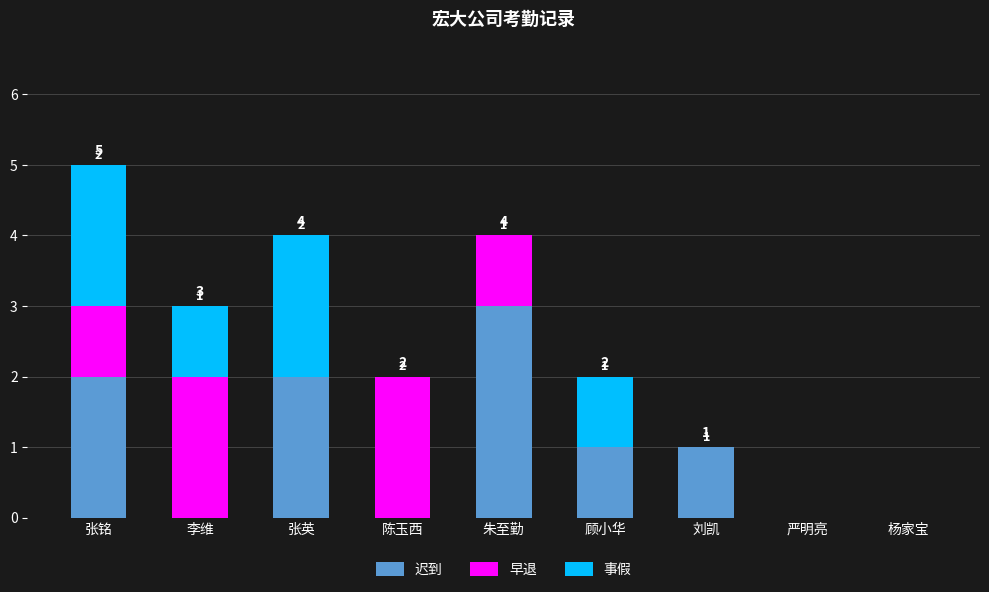

What is the sum of the 迟到 values at 朱至勤 and 张铭?

5